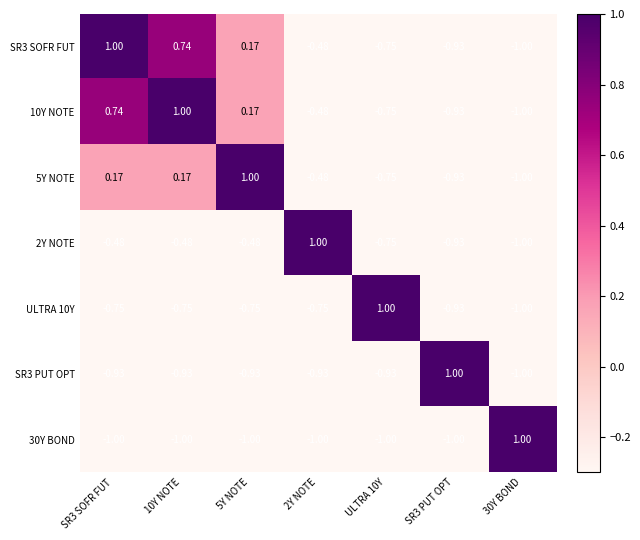

Is the value of SR3 PUT OPT at ULTRA 10Y greater than the value of 30Y BOND at SR3 SOFR FUT?

Yes